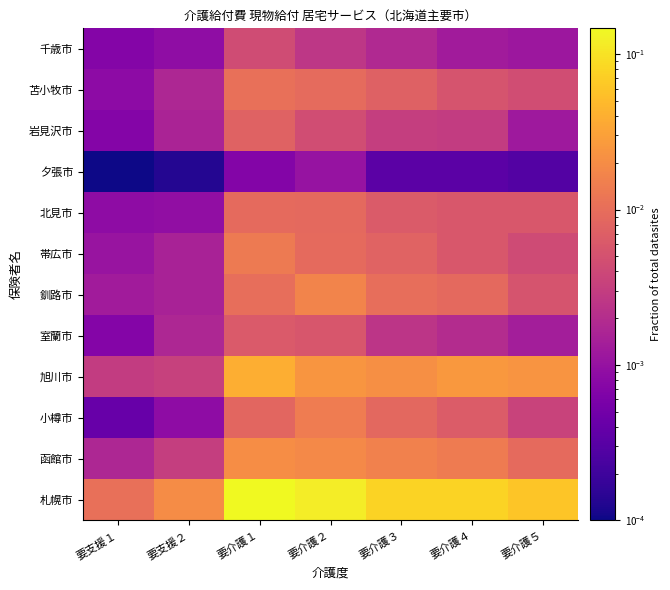

Rank the series at 要支援２ from highest to lowest value.

札幌市, 旭川市, 函館市, 苫小牧市, 室蘭市, 岩見沢市, 帯広市, 釧路市, 北見市, 千歳市, 小樽市, 夕張市